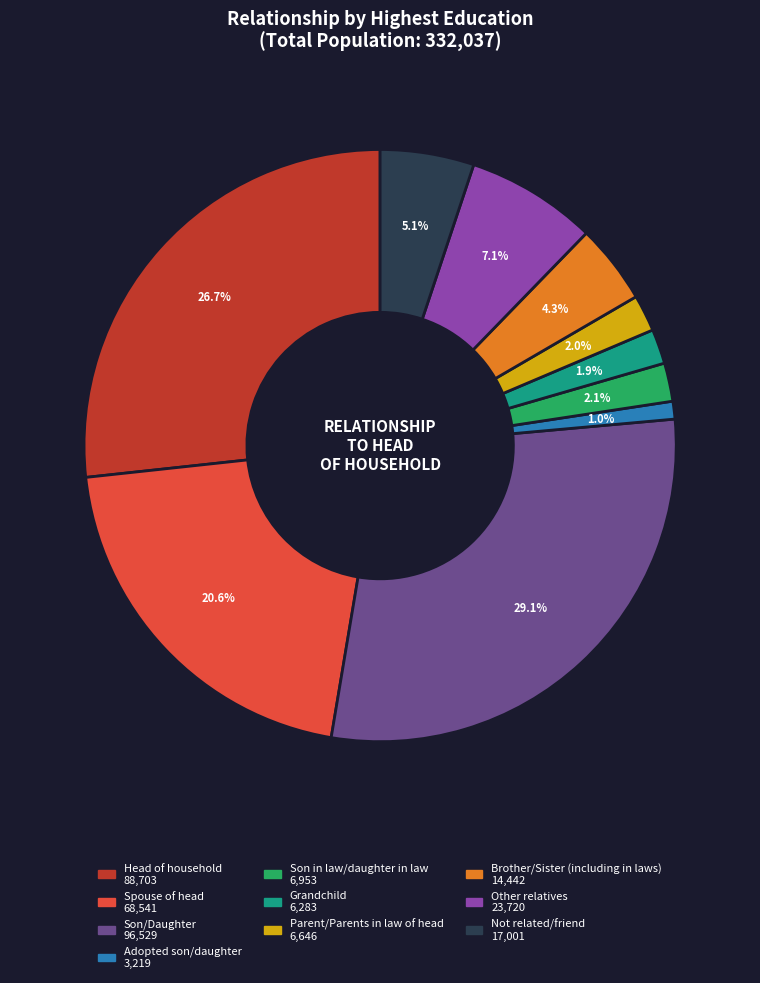

To the nearest percent, what is the difference between the largest and smallest slice percentages?

28%